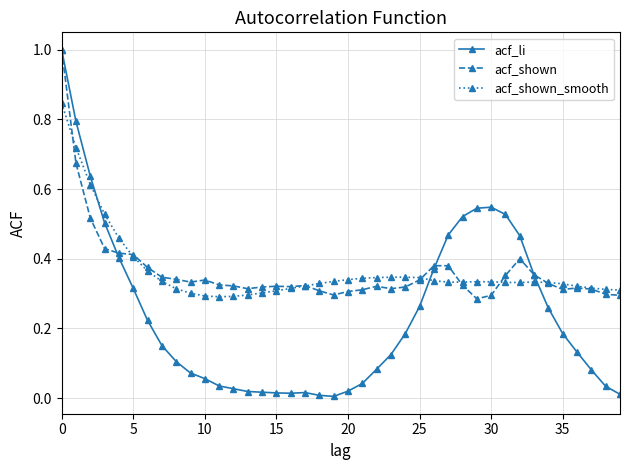

Which series has the largest range (max minus min)?

acf_li